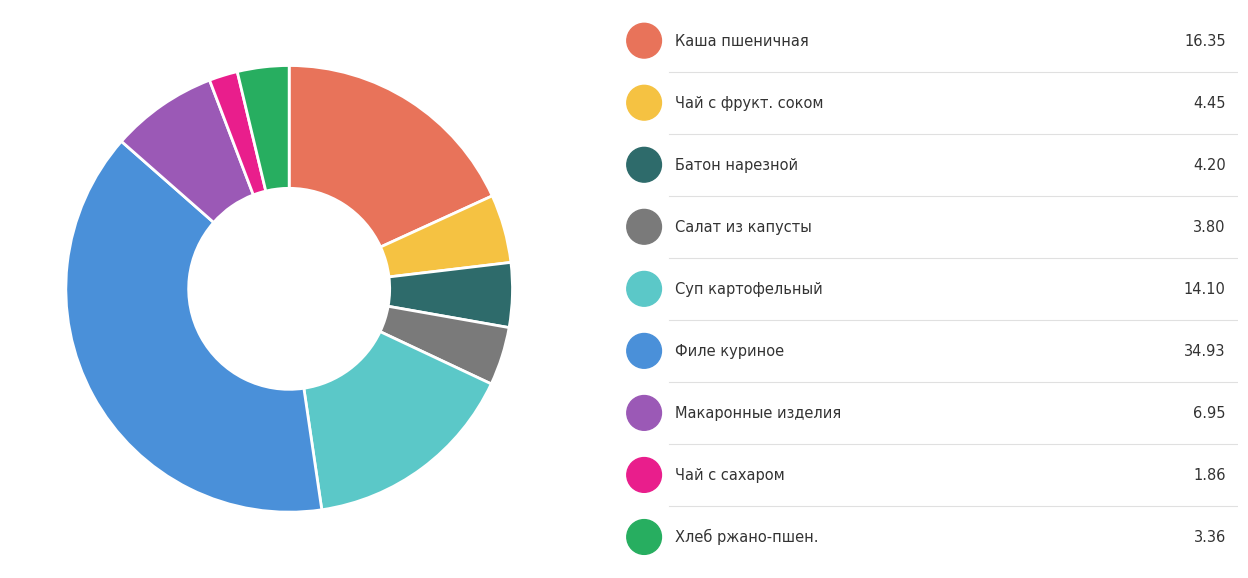

Is there any slice that represents more than half of the pie?

No